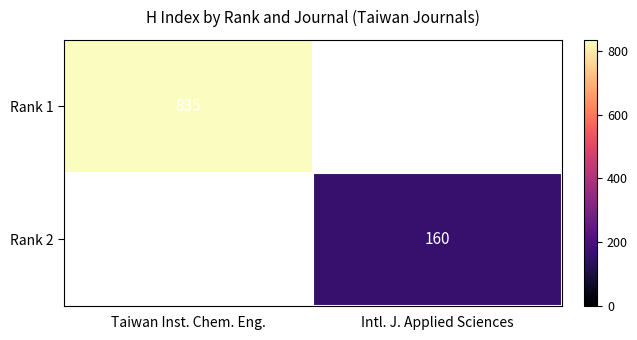

Is it true that Rank 2 equals 160 at Intl. J. Applied Sciences?

True